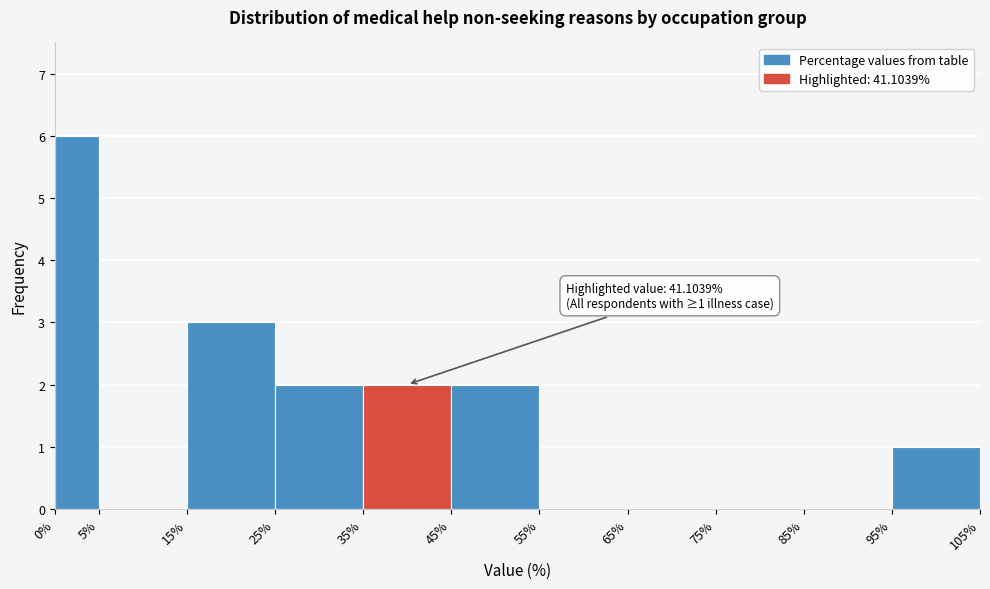

Which range on the x-axis has the tallest bar?

0% to 5%